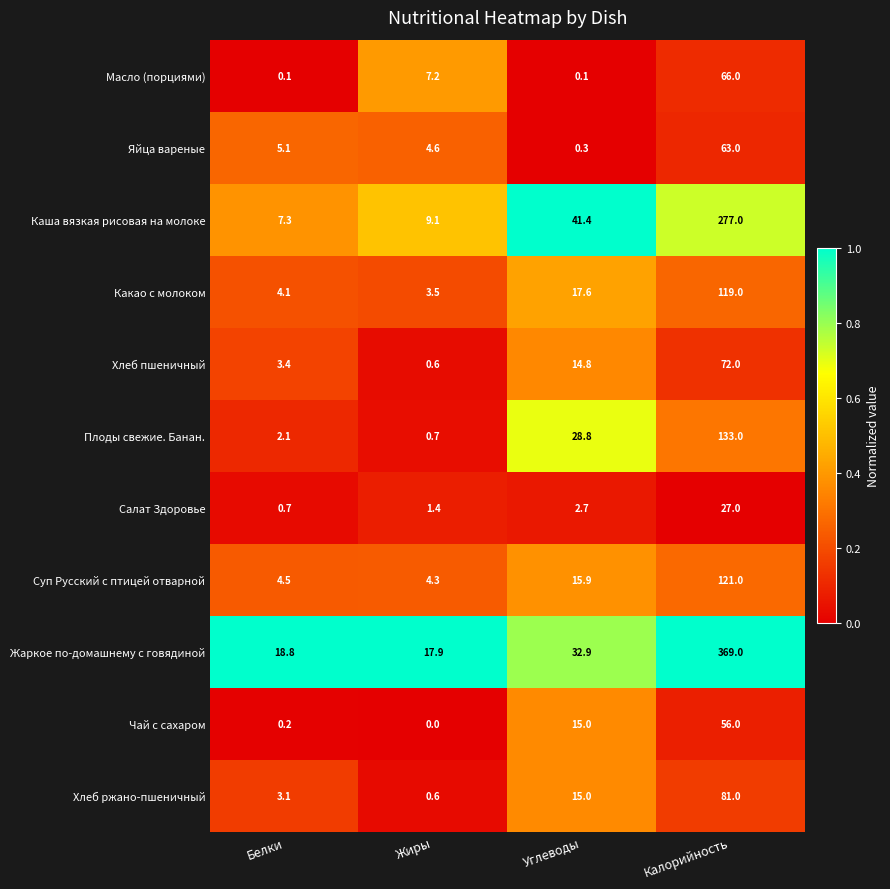

Is it true that Хлеб ржано-пшеничный equals 55.7 at Калорийность?

False